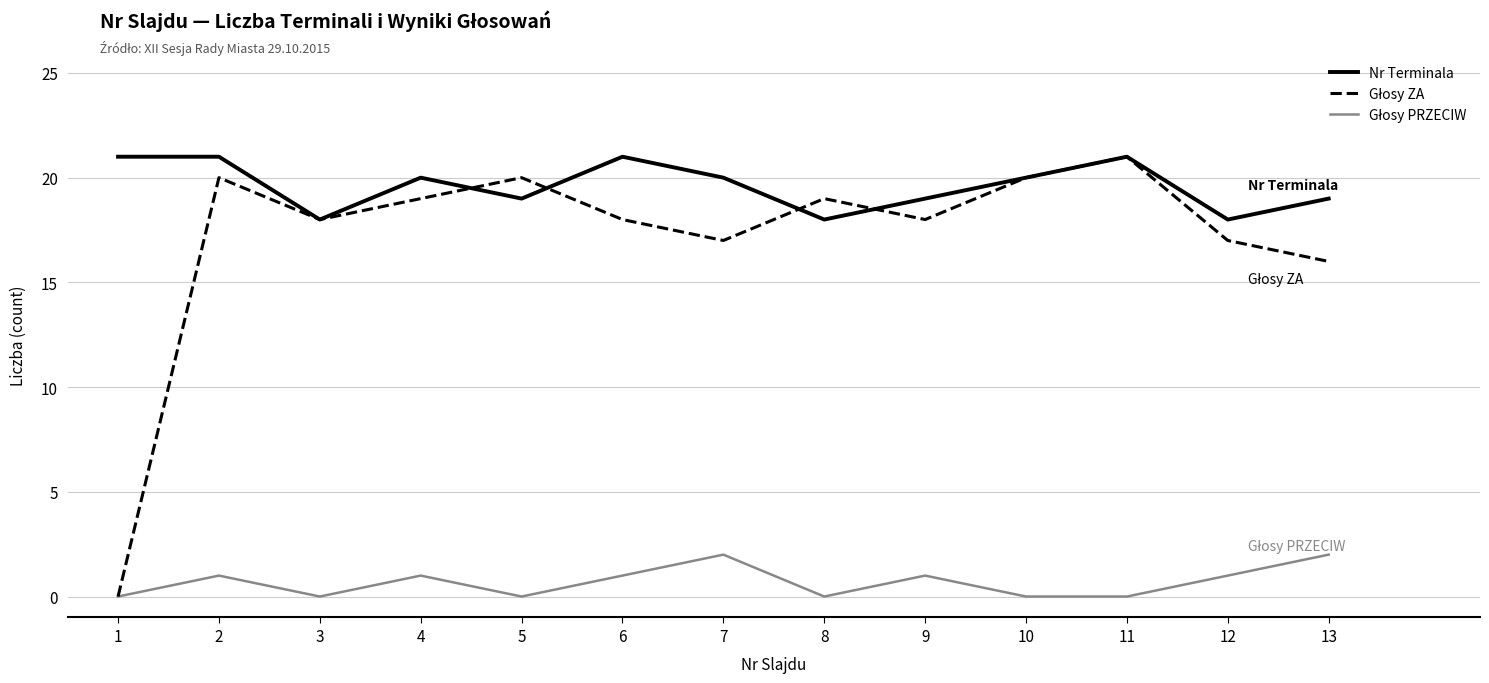

What is the greatest value displayed?

21